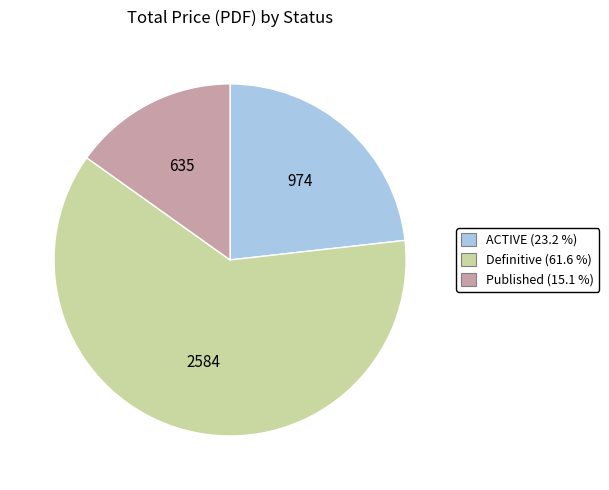

Which category has the biggest portion of the pie?

Definitive